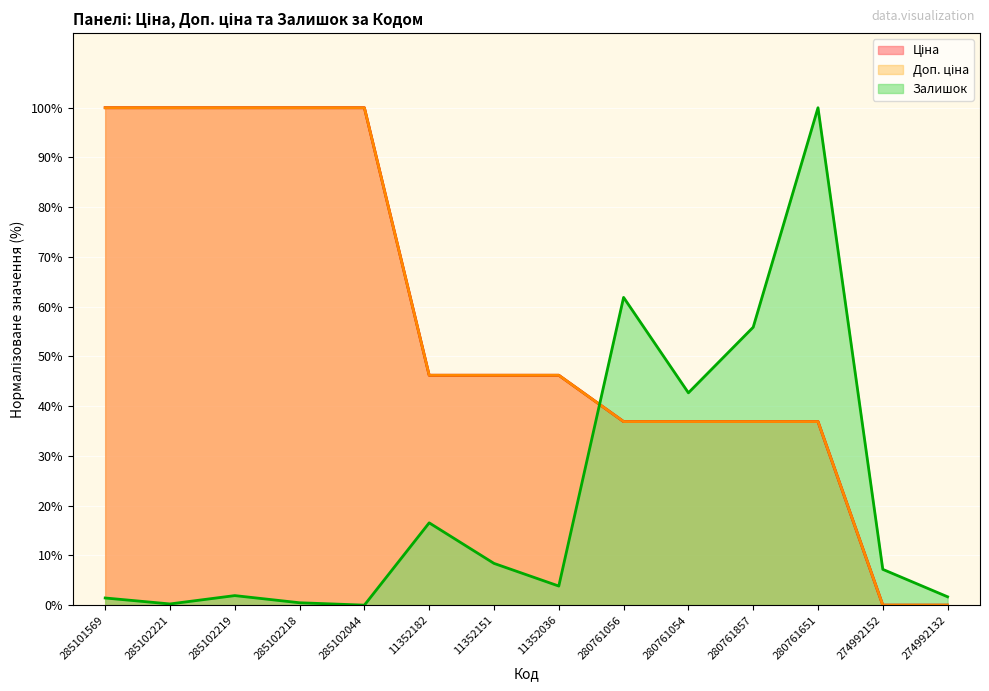

Read the Залишок value at 274992152.

7.2